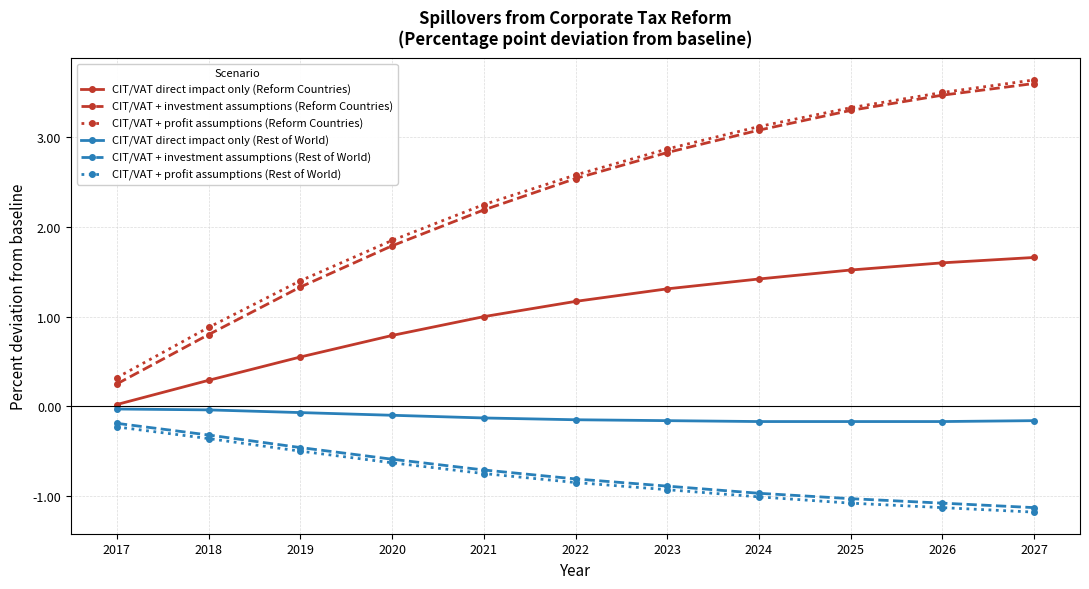

True or false: CIT/VAT + investment assumptions (Rest of World) has more than 2 interior local peaks.

False